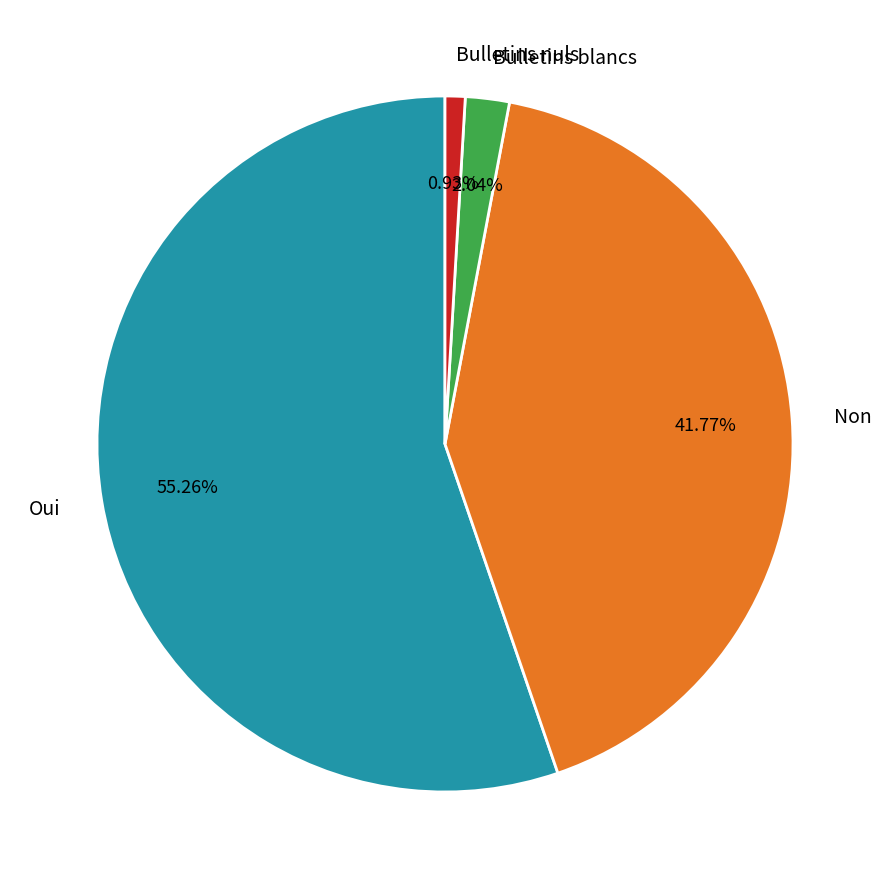

To the nearest percent, what is the difference between the largest and smallest slice percentages?

54%